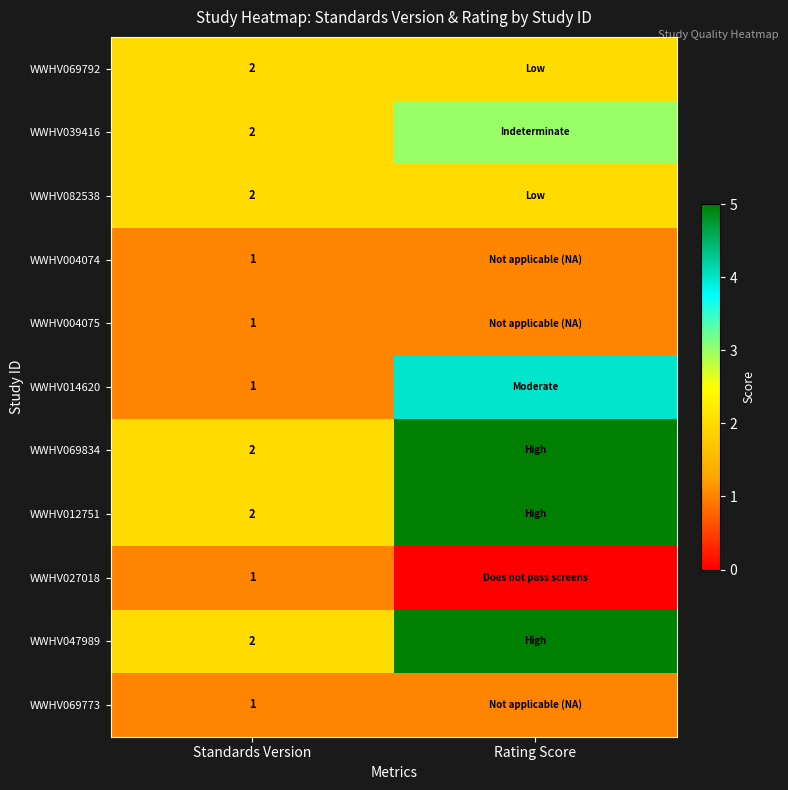

How many data points does each series have?

2